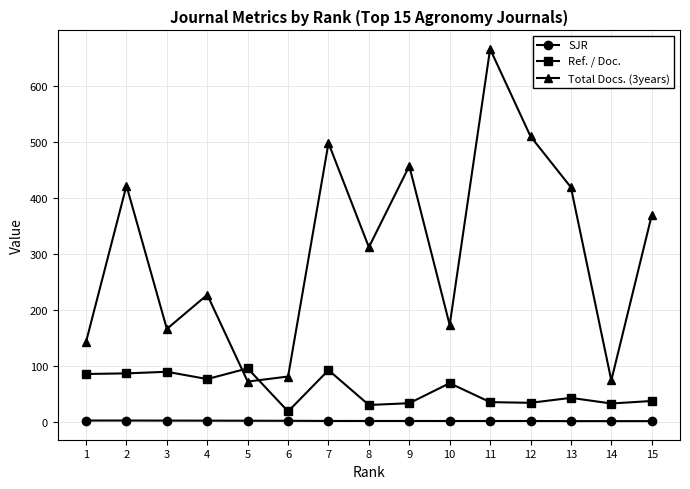

Which series has the largest range (max minus min)?

Total Docs. (3years)